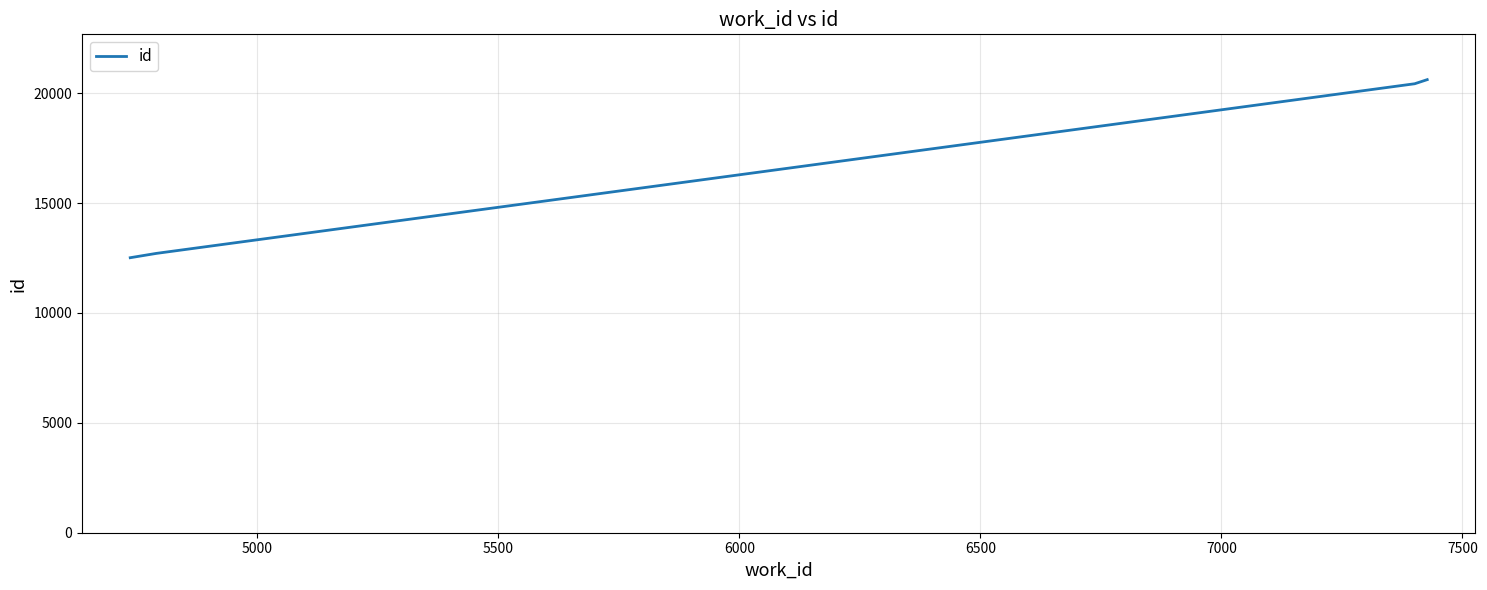

What is the smallest value displayed?

12514